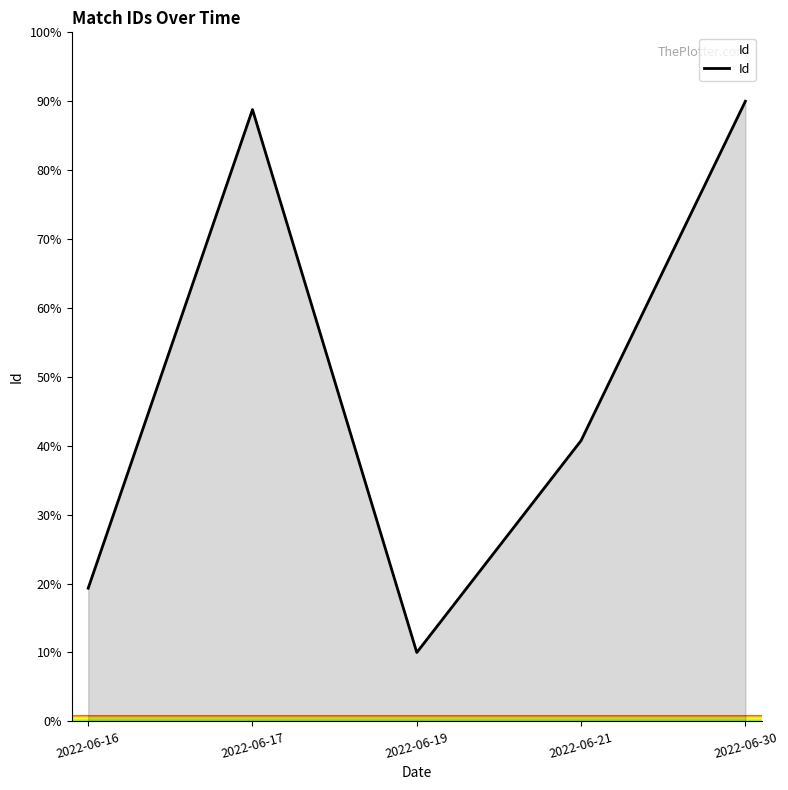

Where does the data first go above 40?

2022-06-17